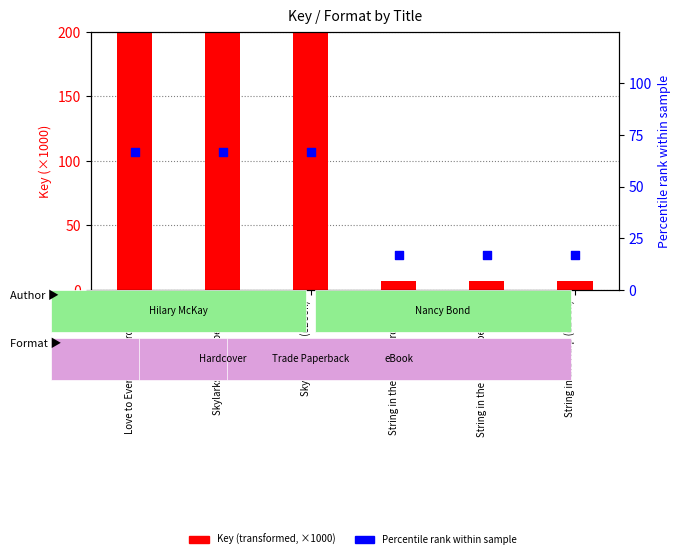

Is the value of Key (thousands) at String in the Harp (Hardcover) greater than the value of Percentile rank at Skylarks War (eBook)?

No